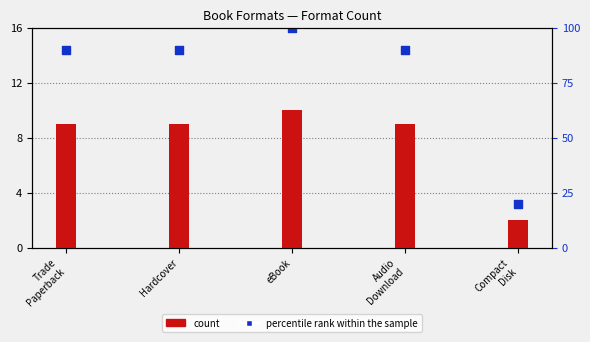

Which series has the largest Y range (max minus min)?

percentile rank within the sample